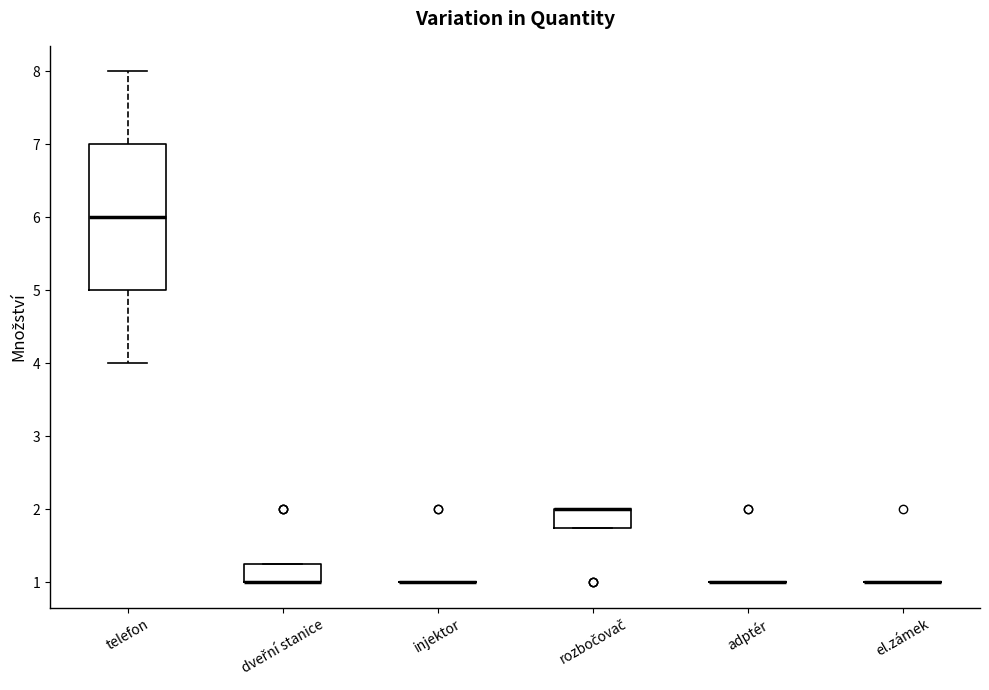

Reading left to right, read every box against the y-axis: the position of its median line, the range the box covers, and the ends of its whiskers. The values are not printed on the chart, so give them approximately, as read against the axis.

telefon: median 6.0, box 5.0 to 7.0, whiskers 4.0 to 8.0
dveřní stanice: median 1.0 (drawn on the box's lower edge), box 1.0 to 1.3, whiskers 1.0 to 1.3
injektor: box collapsed to a line at 1.0, whiskers 1.0 to 1.0
rozbočovač: median 2.0 (drawn on the box's upper edge), box 1.8 to 2.0, whiskers 1.8 to 2.0
adptér: box collapsed to a line at 1.0, whiskers 1.0 to 1.0
el.zámek: box collapsed to a line at 1.0, whiskers 1.0 to 1.0